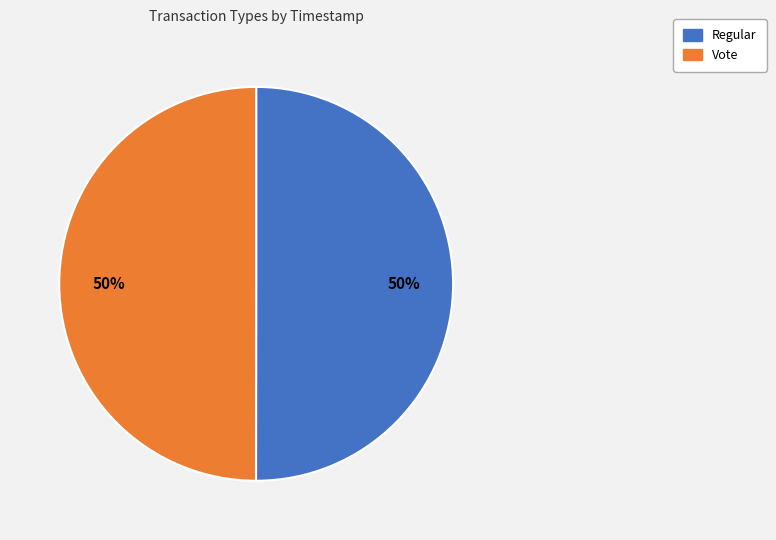

How many slices are in this pie chart?

2